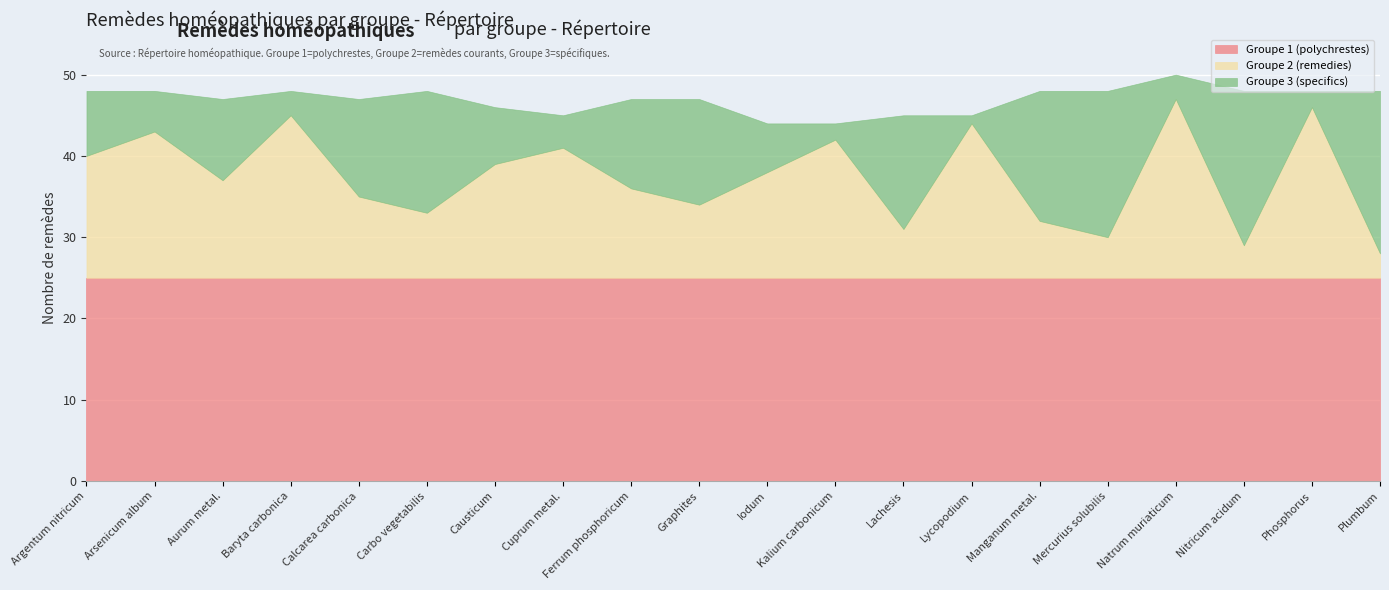

Rank the series at Cuprum metal. from lowest to highest value.

Groupe 3 (specifics), Groupe 2 (remedies), Groupe 1 (polychrestes)